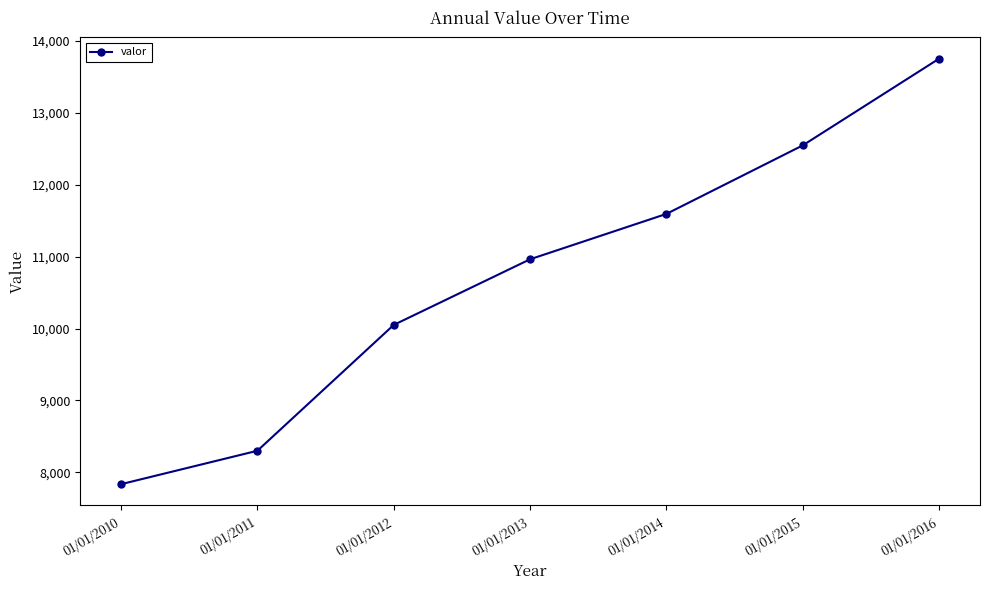

What is the difference between the values at 01/01/2016 and 01/01/2013?

2790